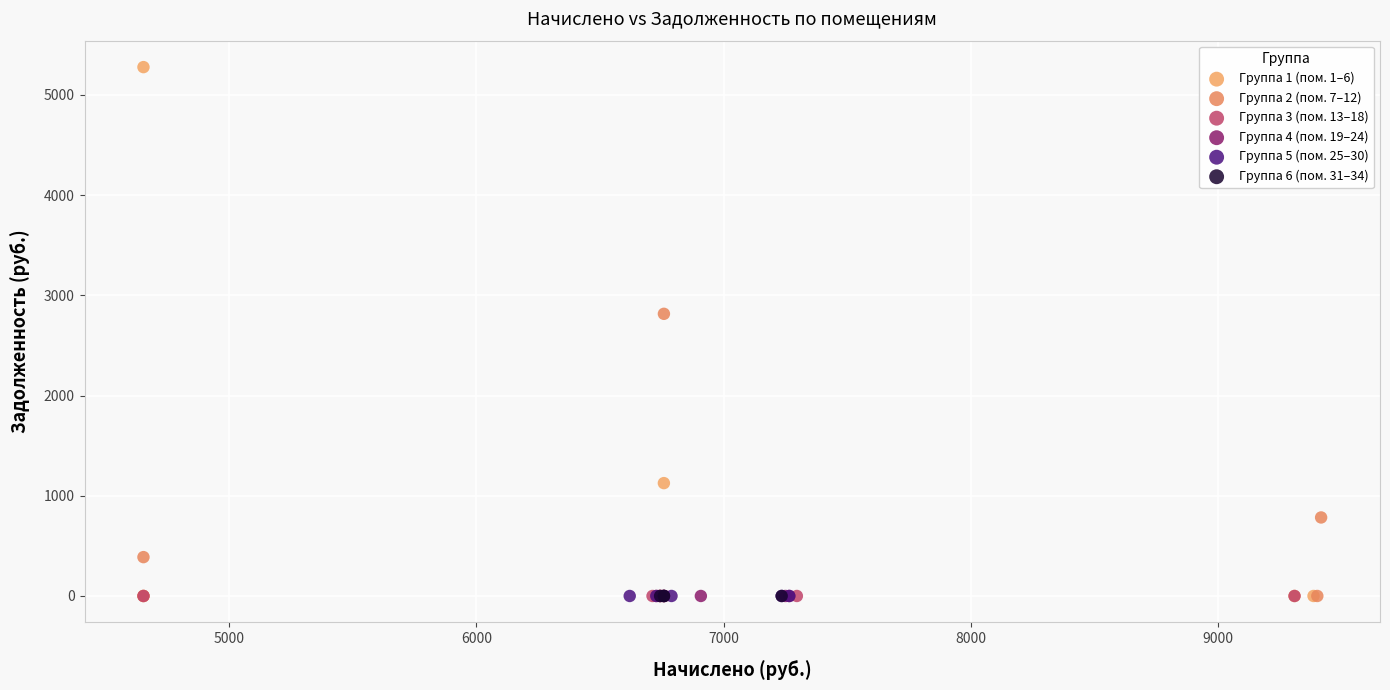

Which series contains the highest Y value?

Группа 1 (пом. 1–6)